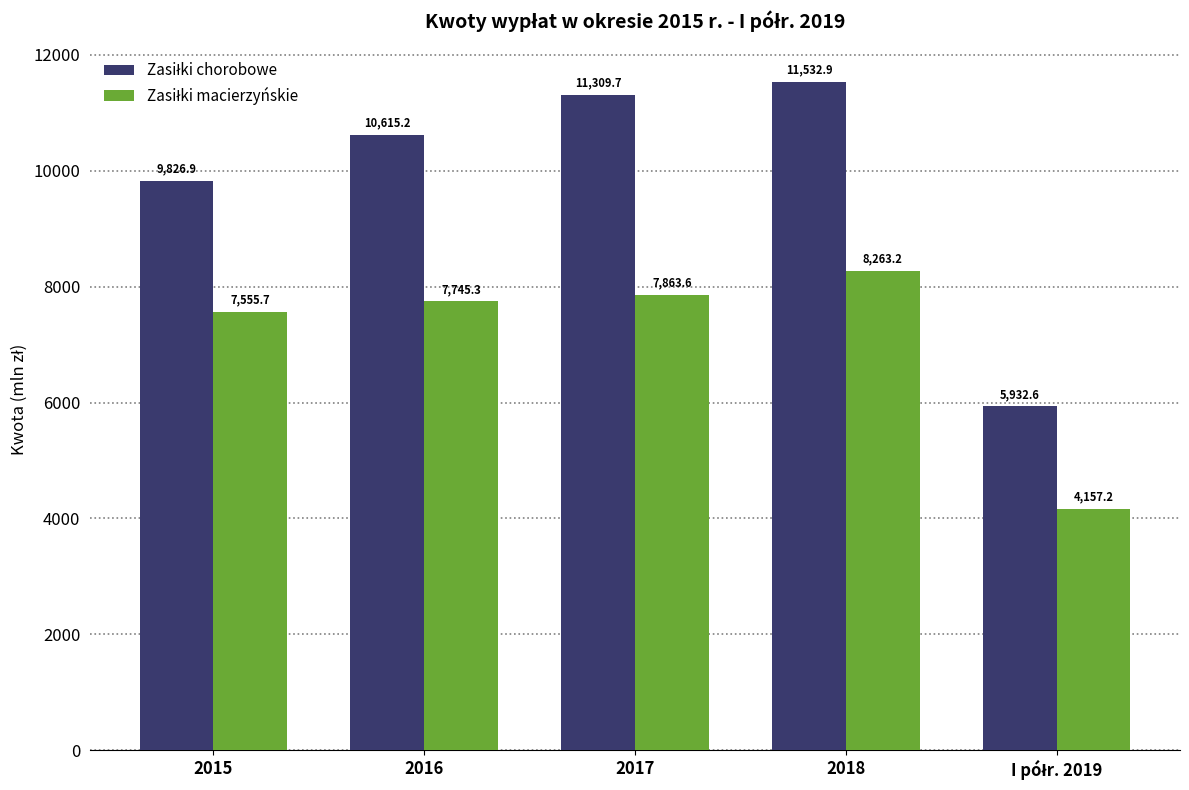

What is the total value across all series at 2017?

19173.2